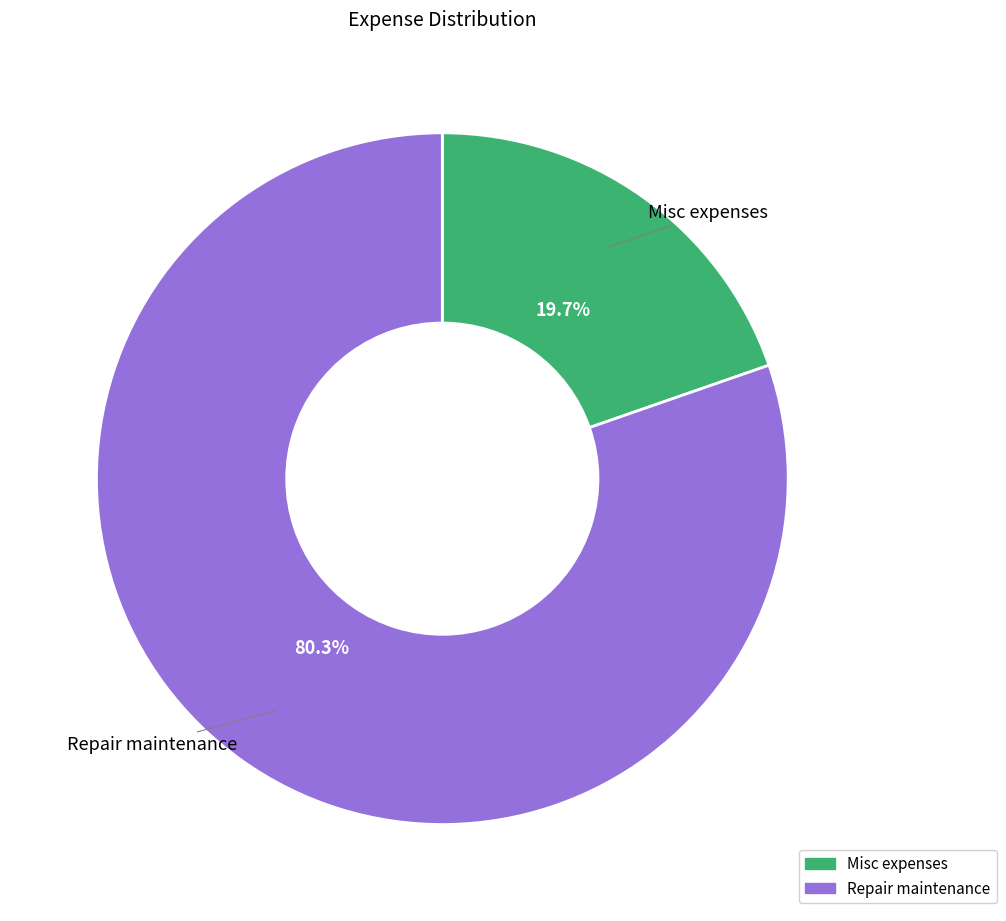

Count the number of slices in the pie.

2